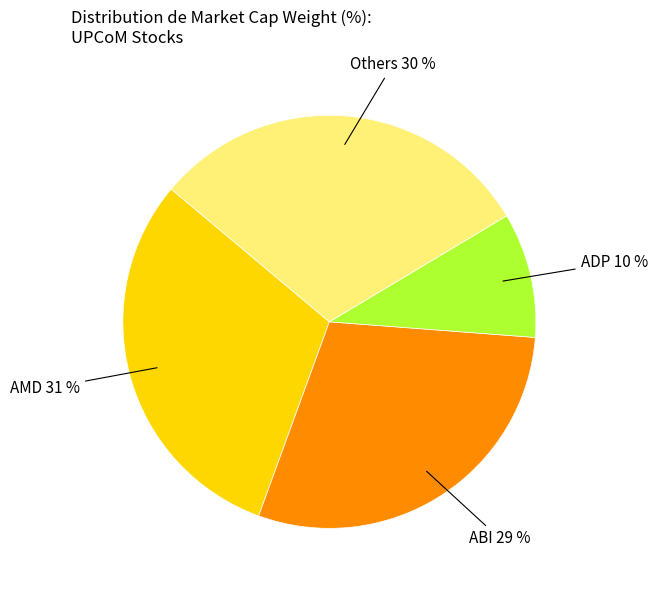

To the nearest percent, what is the difference between the largest and smallest slice percentages?

21%